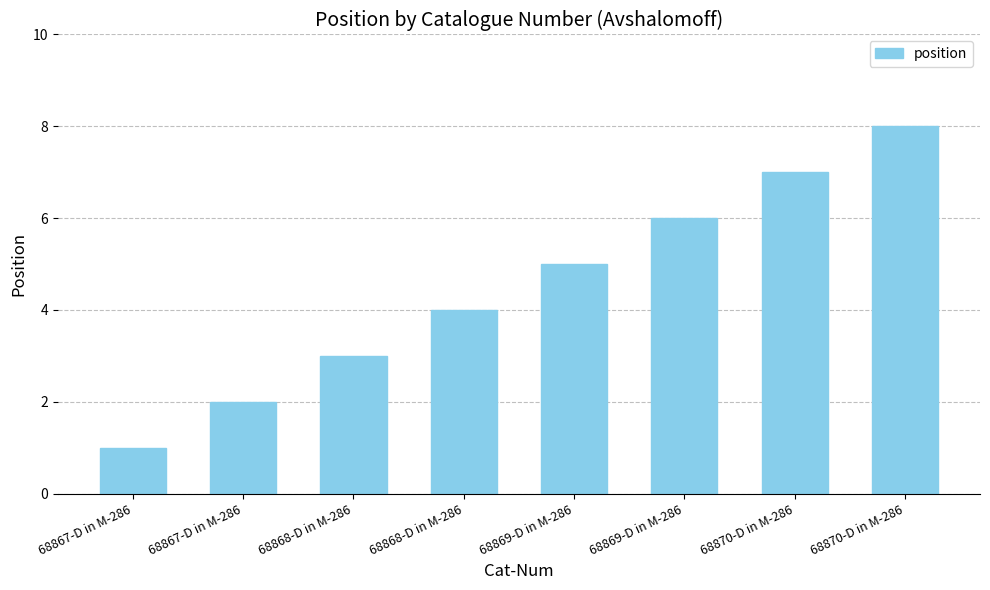

Read the value at 68870-D in M-286.

7